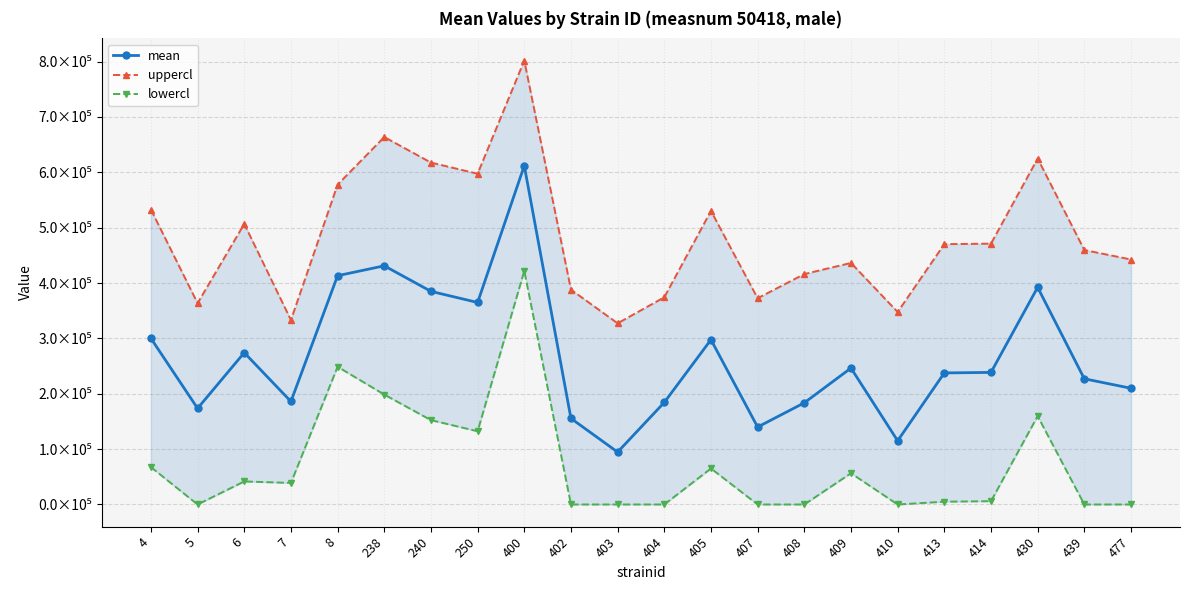

The value of uppercl at 430 is 280018.1. True or false?

False